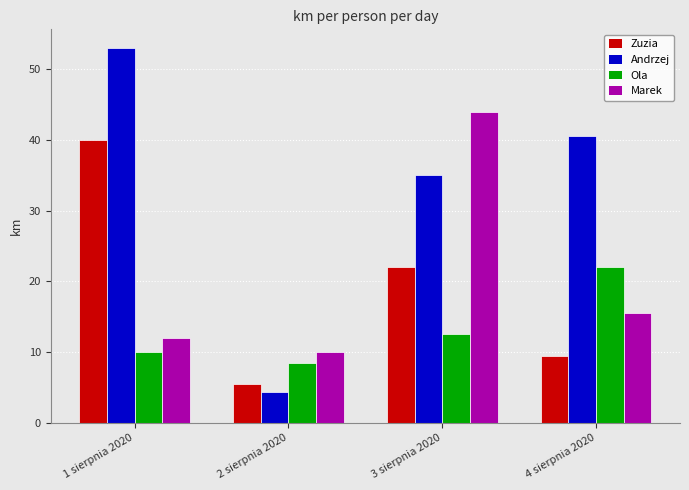

What is the label of the 2nd bar from the right?

3 sierpnia 2020